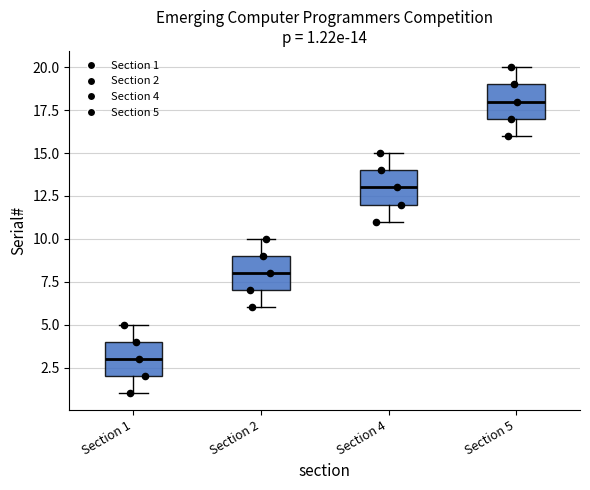

Which box's median line is the highest?

Section 5